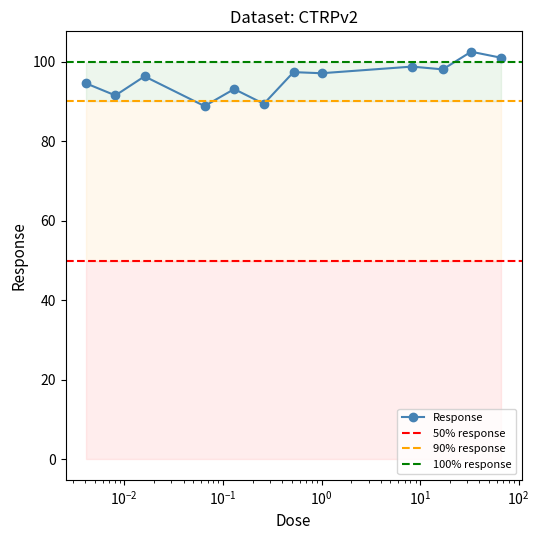

What is the average value?

95.7